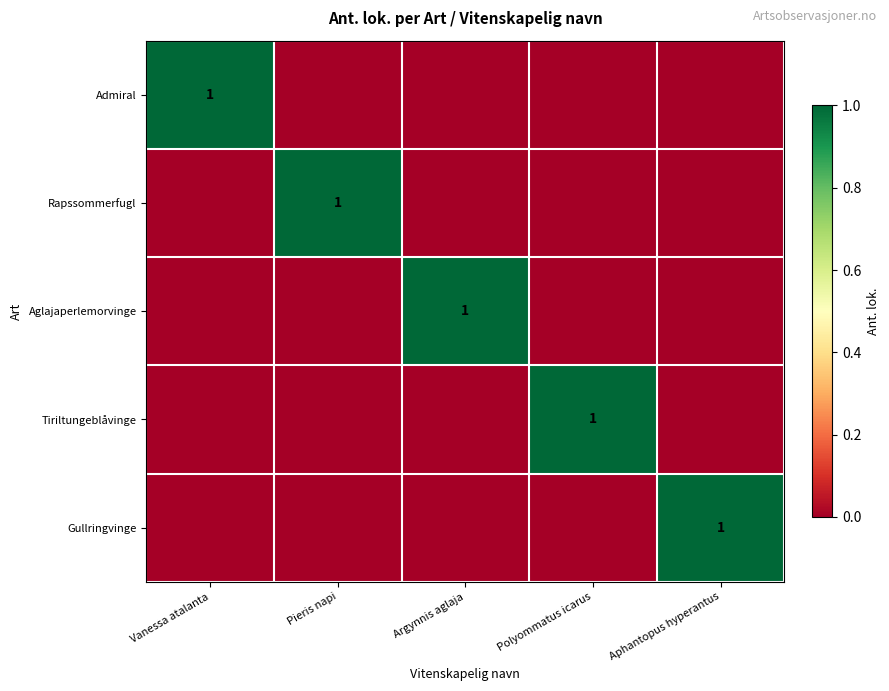

The Aglajaperlemorvinge series shows 0 at Pieris napi. True or false?

True